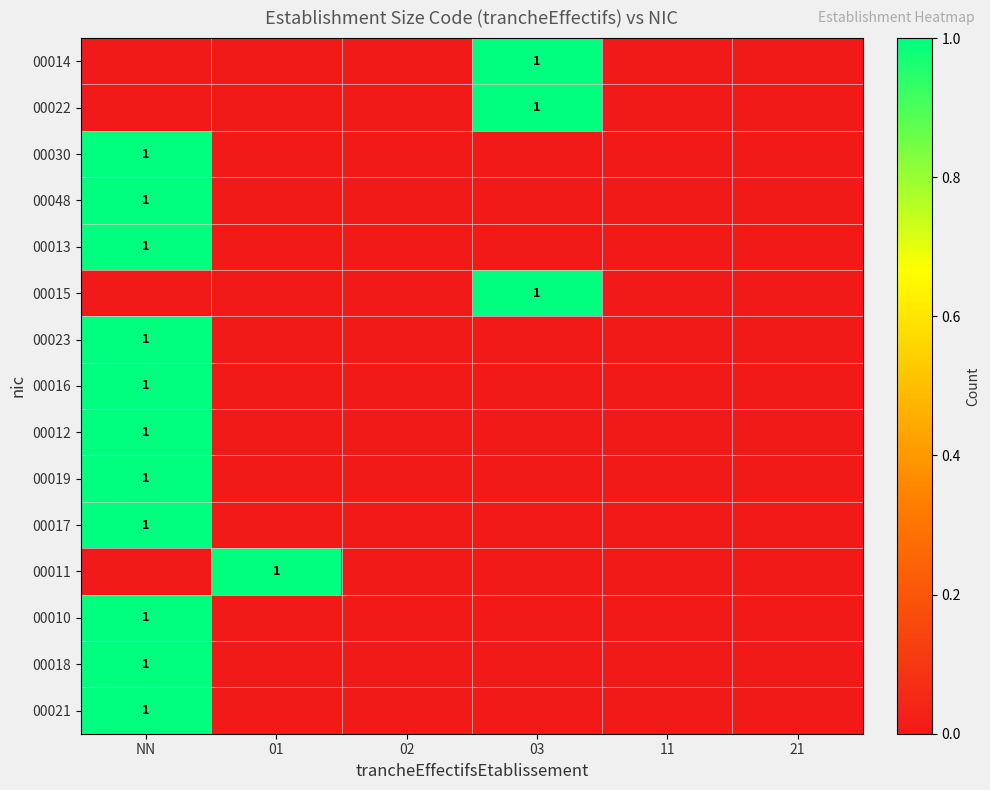

The 00048 series shows 1 at NN. True or false?

True